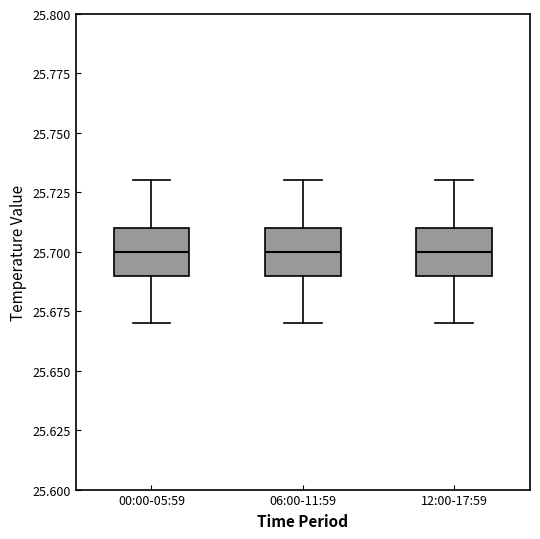

Reading left to right, read every box against the y-axis: the position of its median line, the range the box covers, and the ends of its whiskers. The values are not printed on the chart, so give them approximately, as read against the axis.

00:00-05:59: median 25.70, box 25.69 to 25.71, whiskers 25.67 to 25.73
06:00-11:59: median 25.70, box 25.69 to 25.71, whiskers 25.67 to 25.73
12:00-17:59: median 25.70, box 25.69 to 25.71, whiskers 25.67 to 25.73